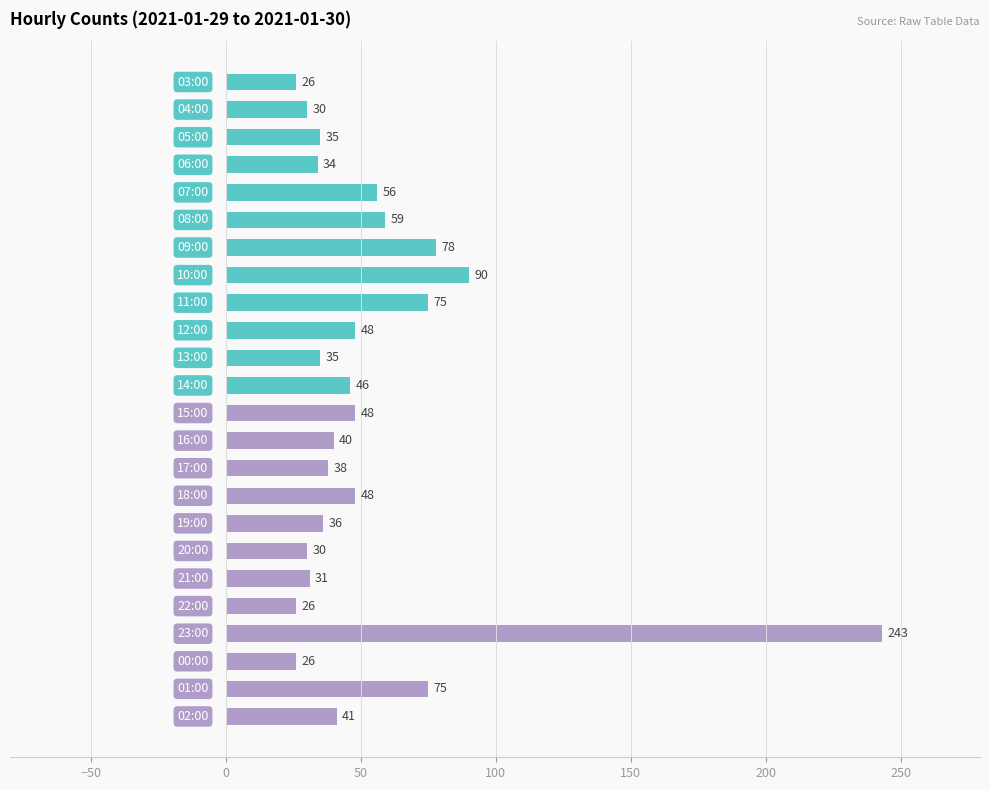

What is the maximum value shown in the chart?

243